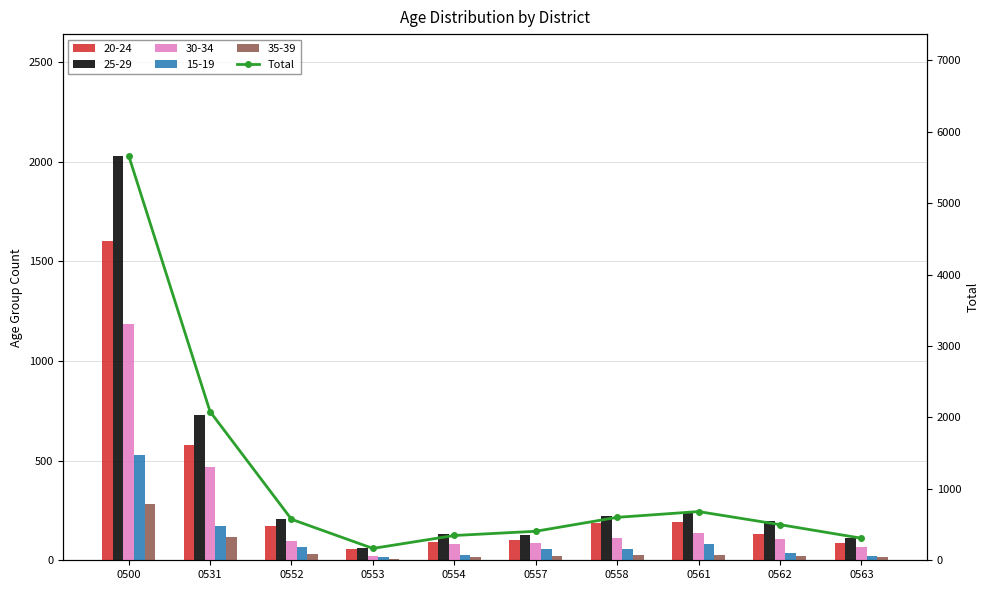

Approximately how many times larger is the value at 0562 compared to 0557?

1.2